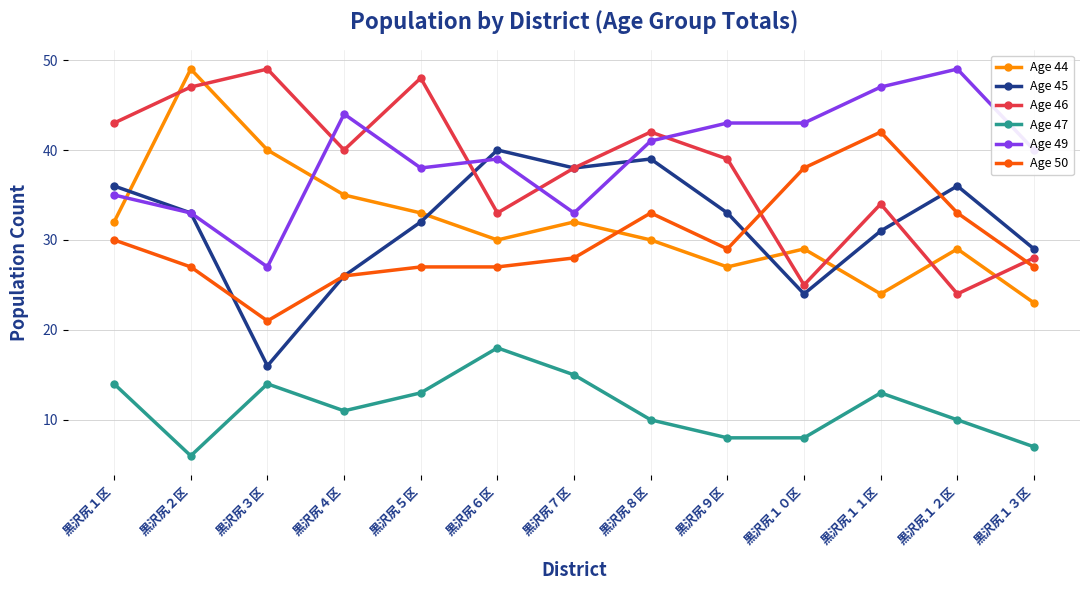

Where is Age 44 nearest to the value 36?

黒沢尻４区